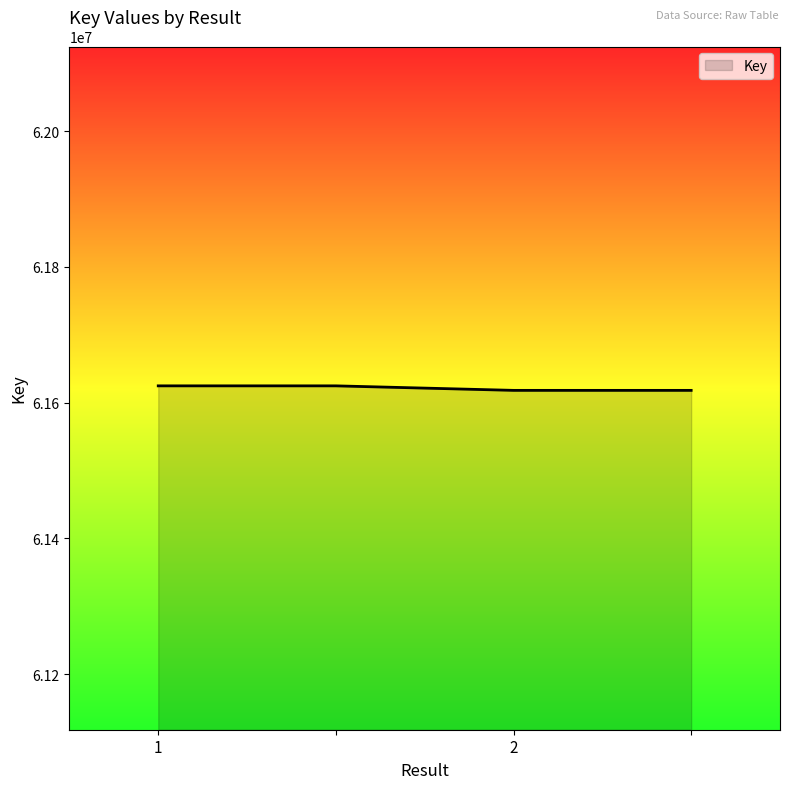

What is the smallest value displayed?

61618153